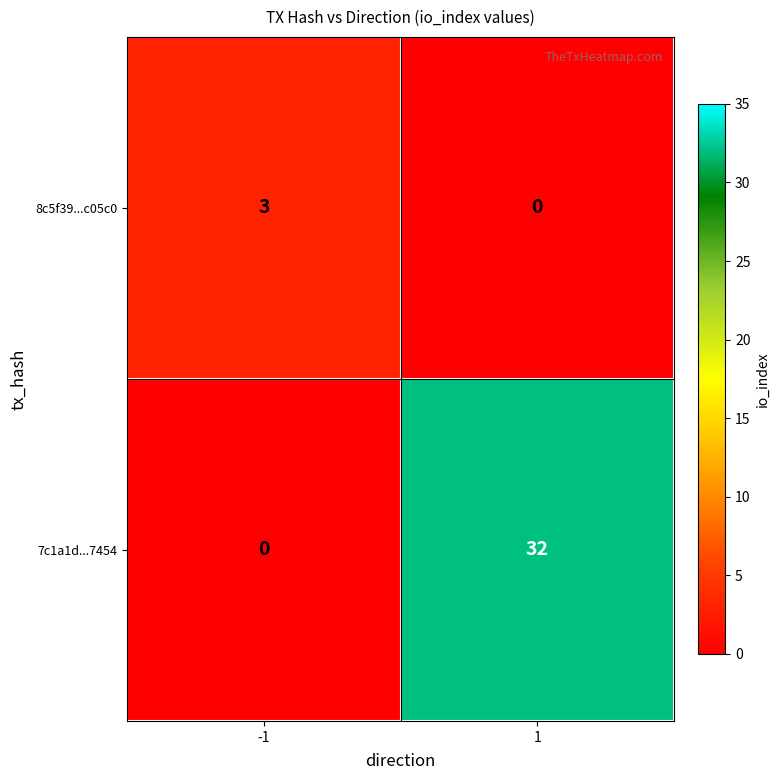

Which series changed the most between -1 and 1?

7c1a1d...7454